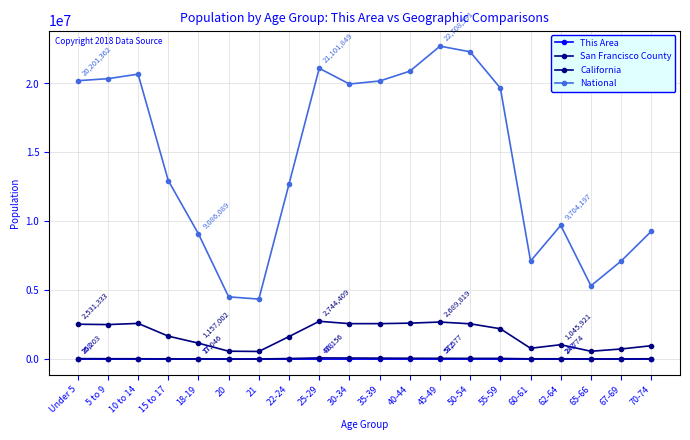

What is the label of the 12th point from the right?

25-29